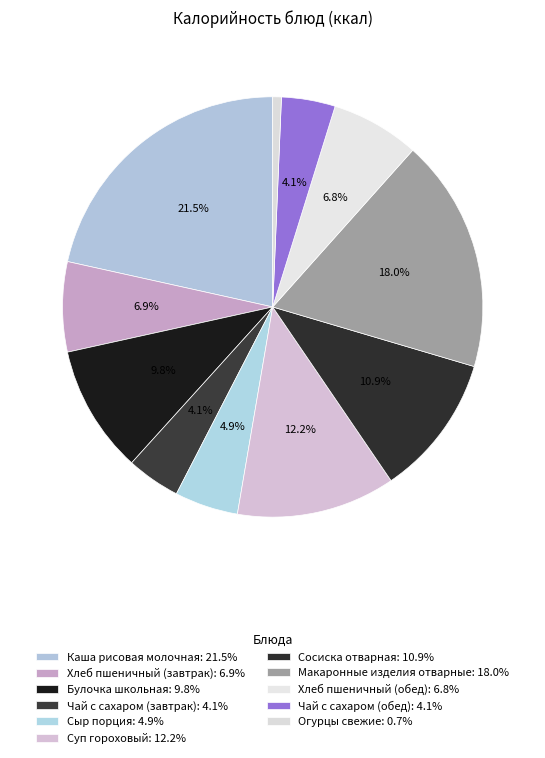

True or false: Сосиска отварная accounts for 11% of the total.

True